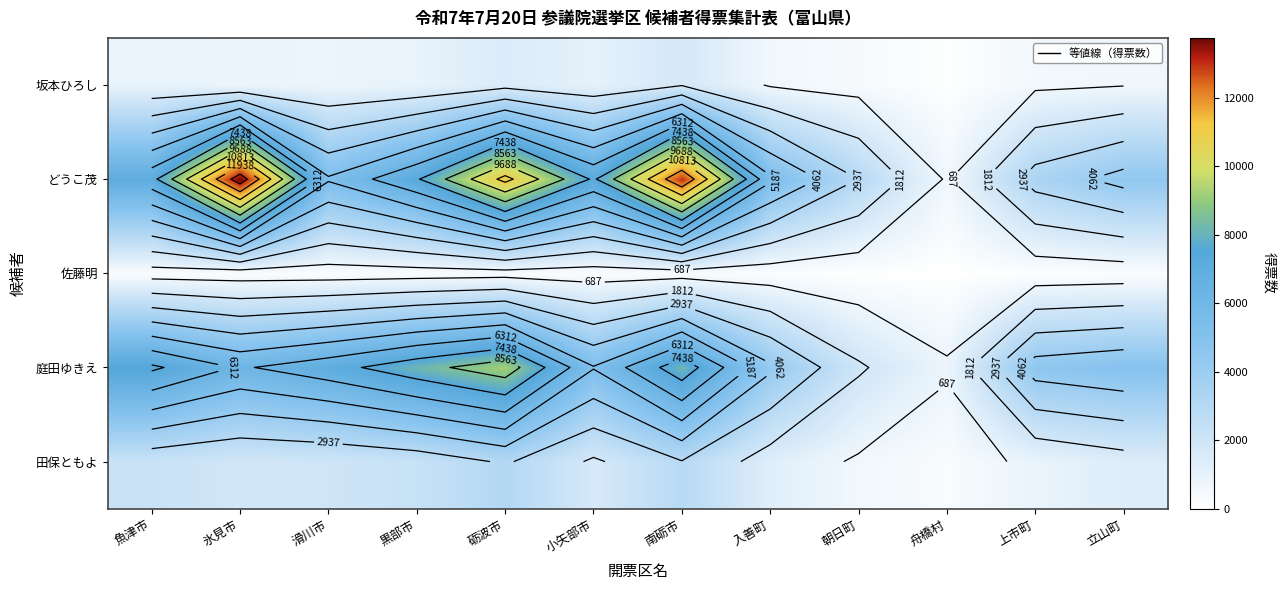

What is the greatest value displayed?

13751